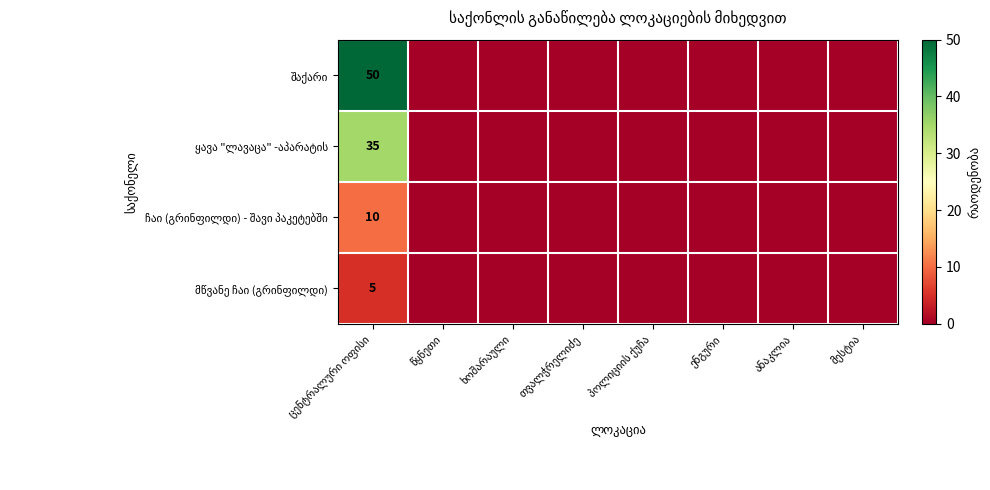

Is the value of შაქარი at ენგური greater than the value of მწვანე ჩაი (გრინფილდი) at ხოშარაული?

No